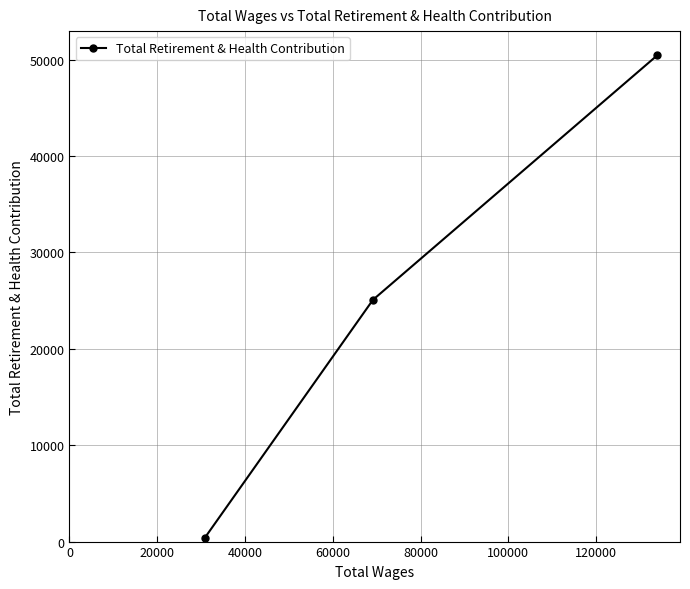

Reading right to left, list all the values displayed in this chart.

50466	25084	421